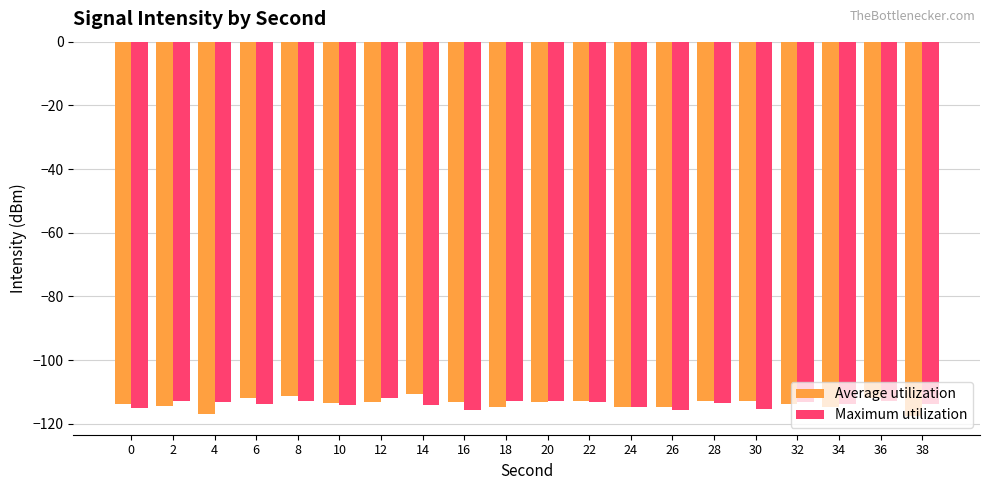

What is the lowest value of the Maximum utilization series?

-115.7